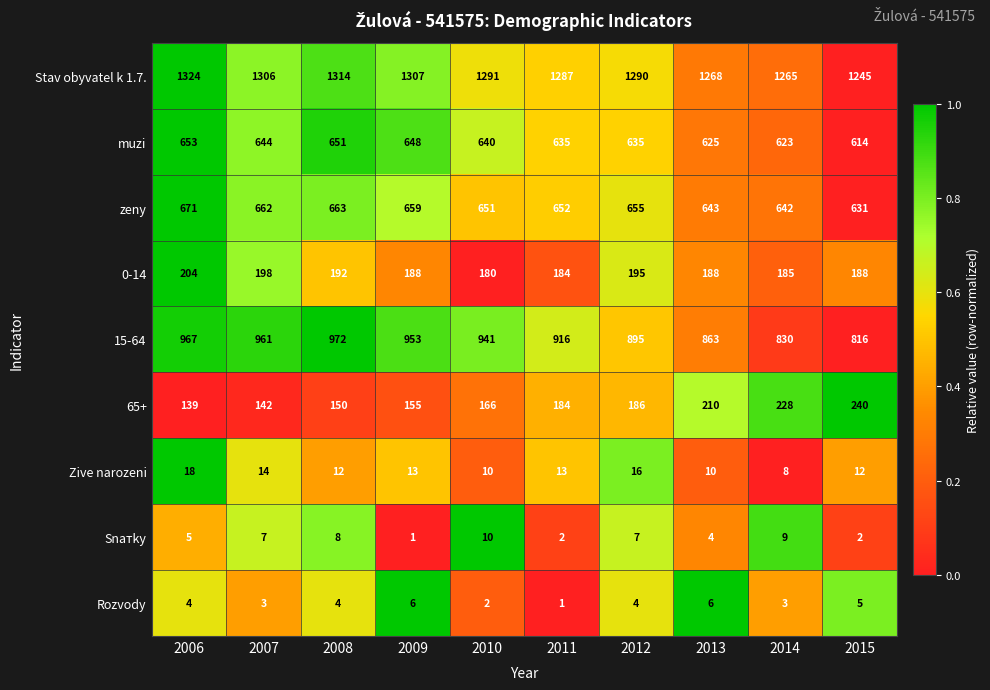

What is the maximum value shown in the chart?

1324